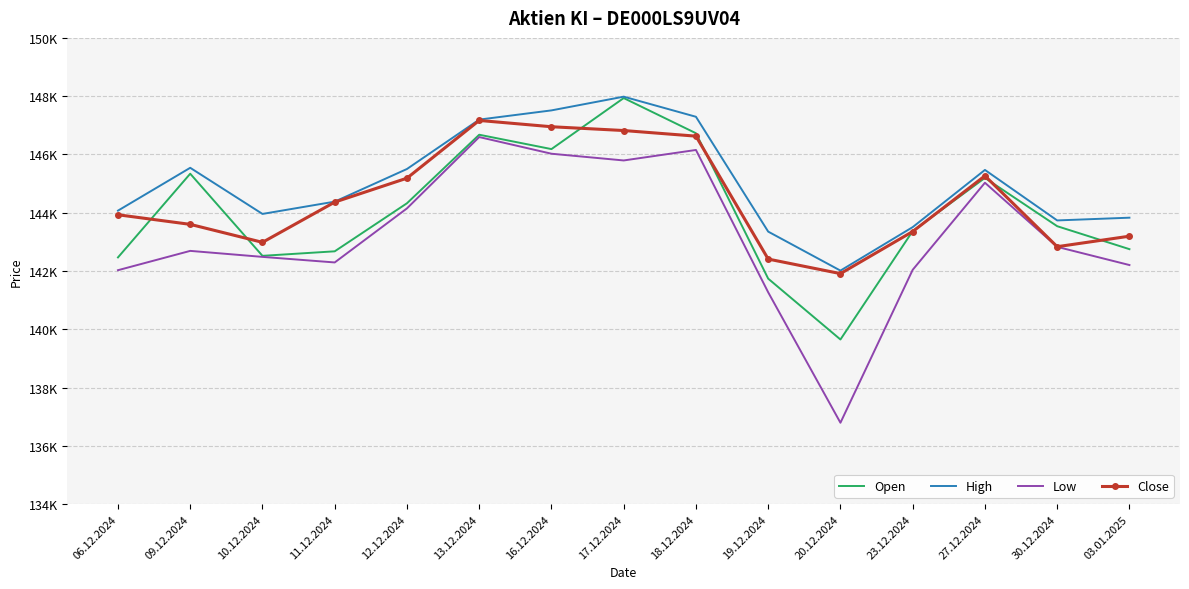

What is the average value of the Open series?

144073